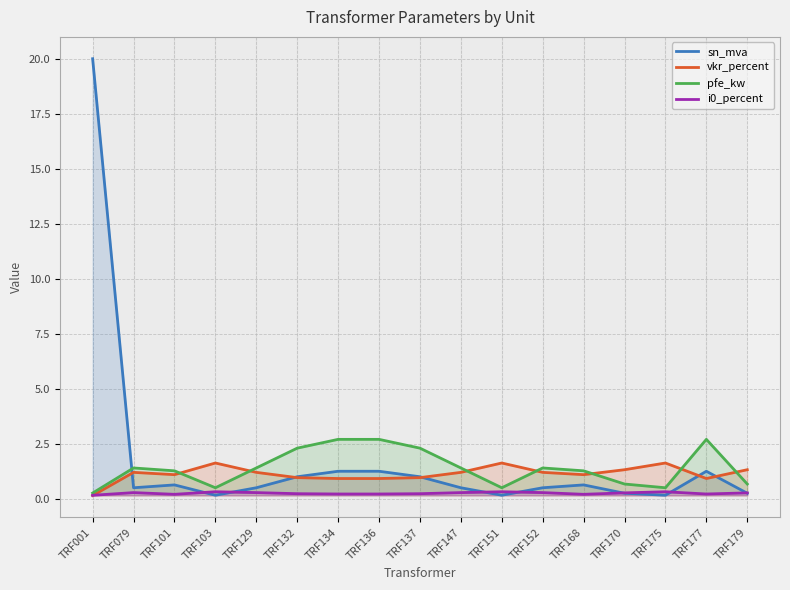

Which category has the lowest value in the i0_percent series?

TRF001